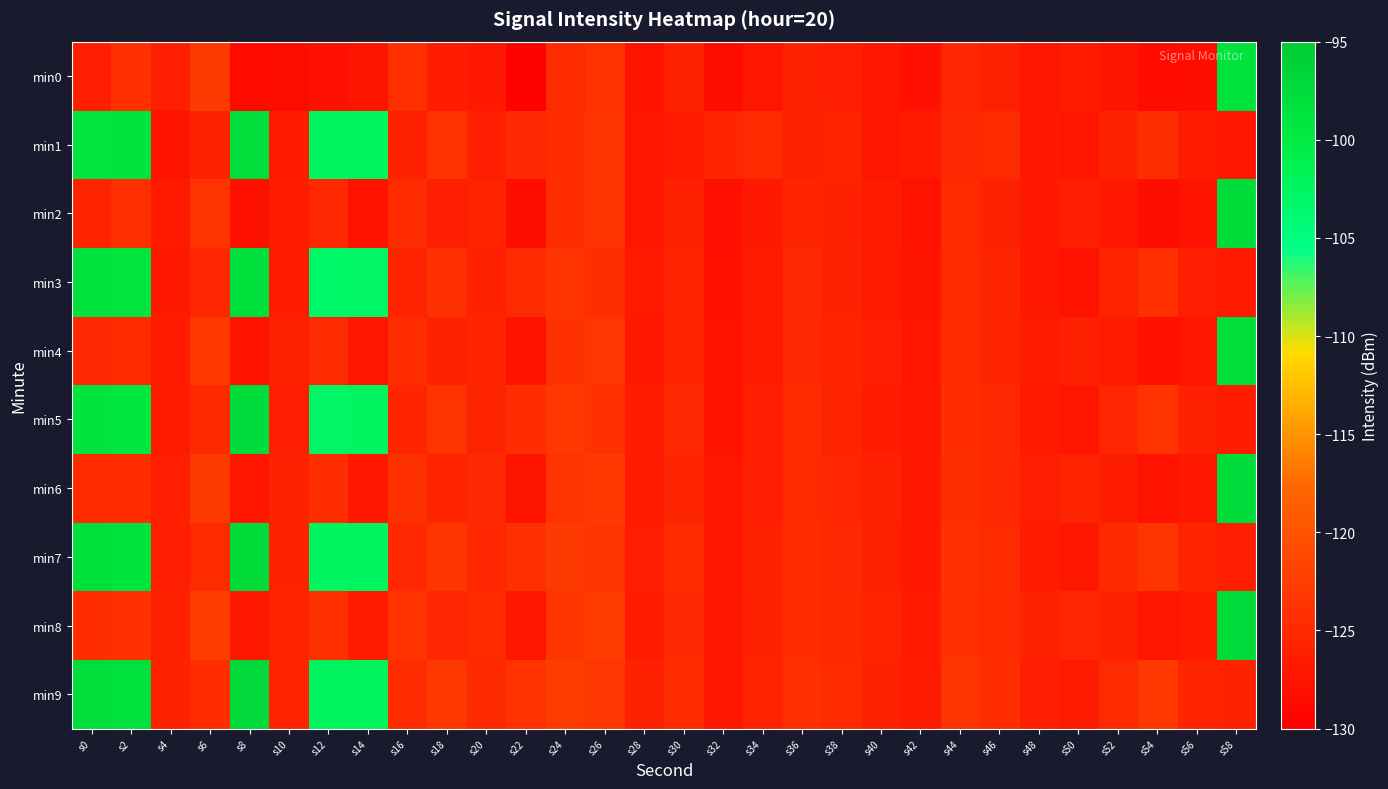

What is the spread (max minus min) of values at s0?

28.3